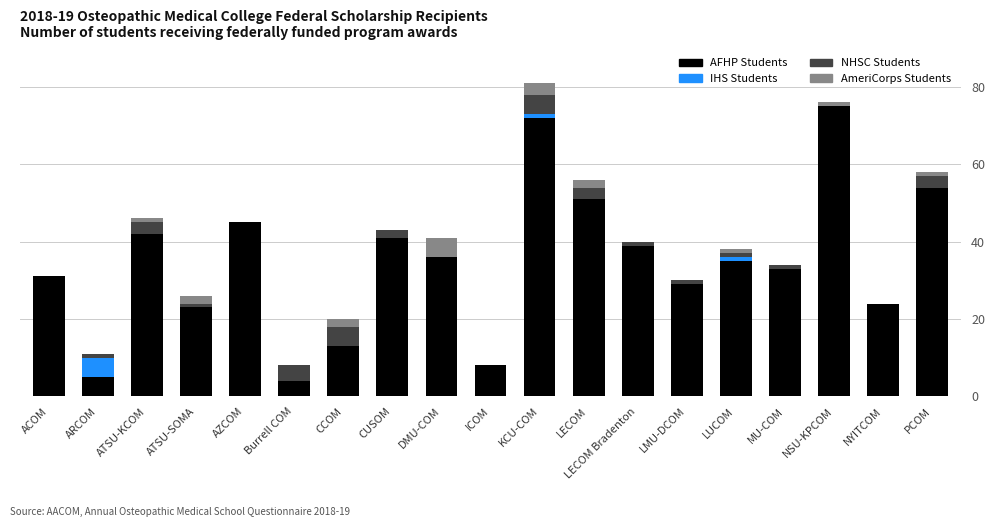

The value of AFHP Students at LMU-DCOM is 29. True or false?

True